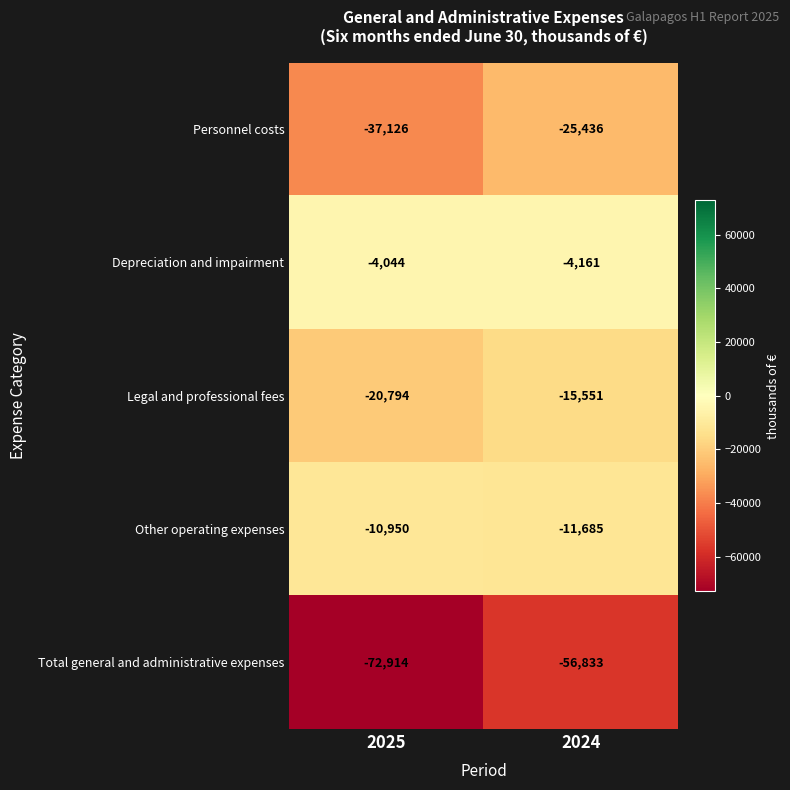

At which label is Total general and administrative expenses closest to -64873?

2024